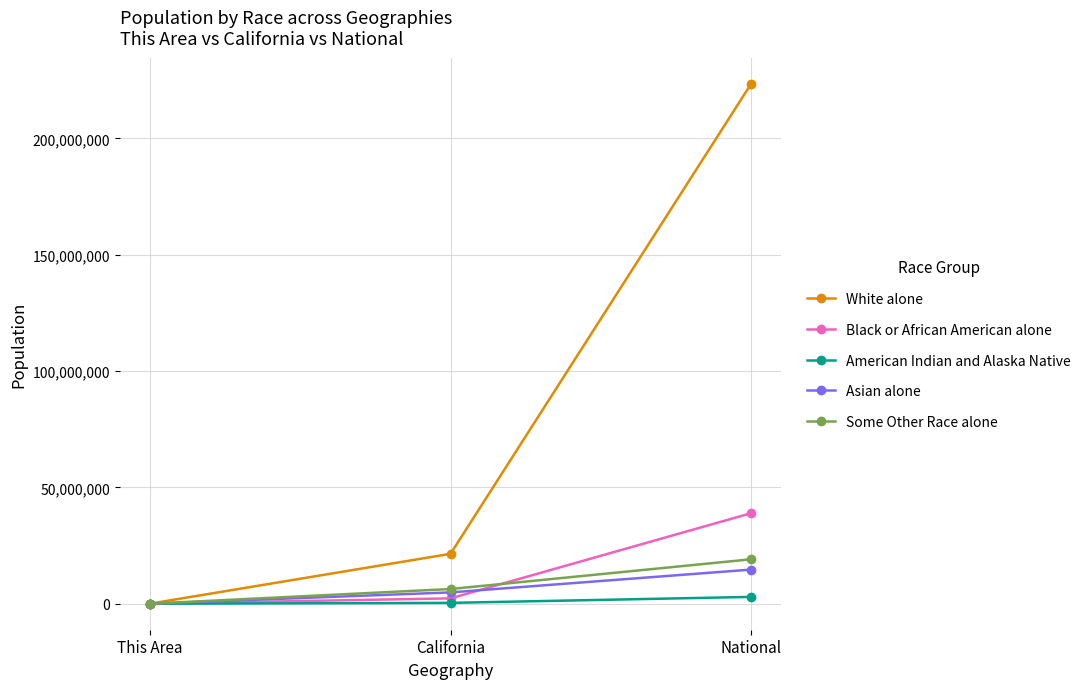

At how many categories does at least one series exceed 12038998?

2